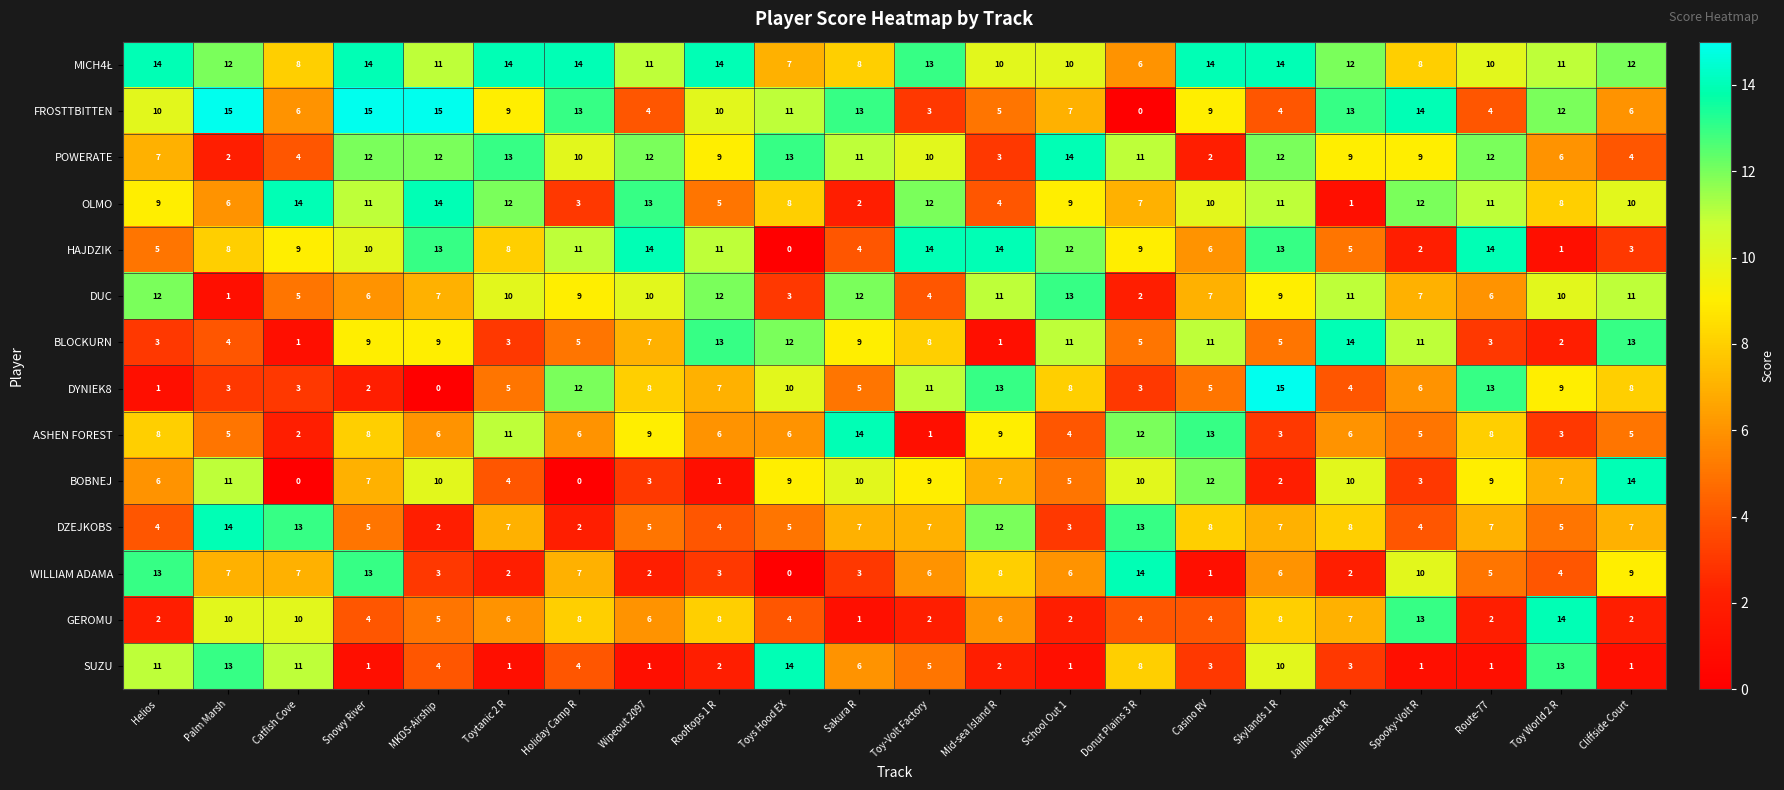

What is the total value across all series at Donut Plains 3 R?

104